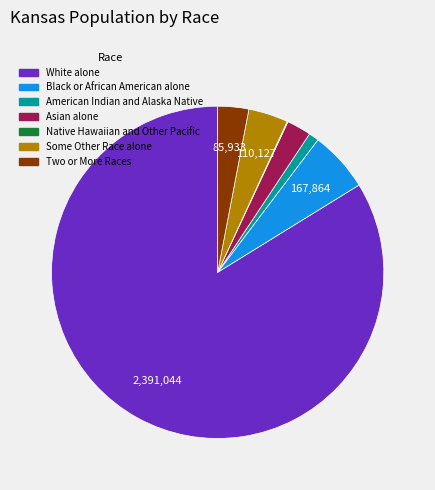

Combined, do Some Other Race alone and White alone account for over 50%?

Yes